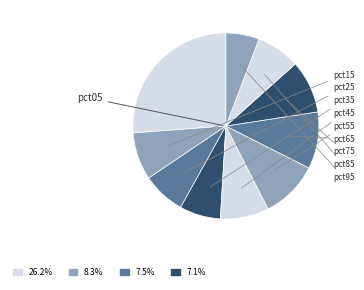

Between pct25 and pct45, which is larger?

pct45